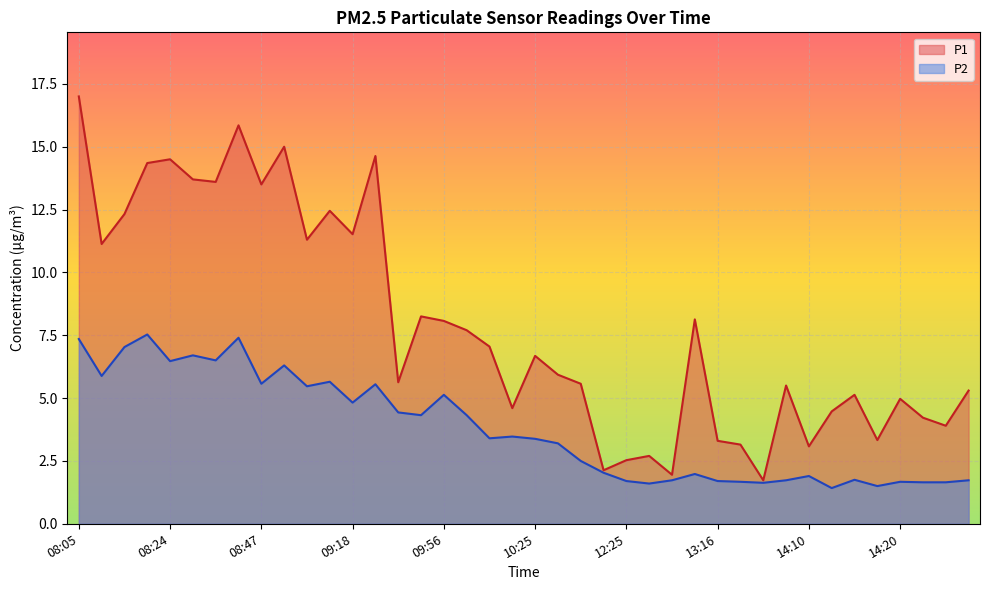

The value of P2 at 10:22 is 1.0. True or false?

False